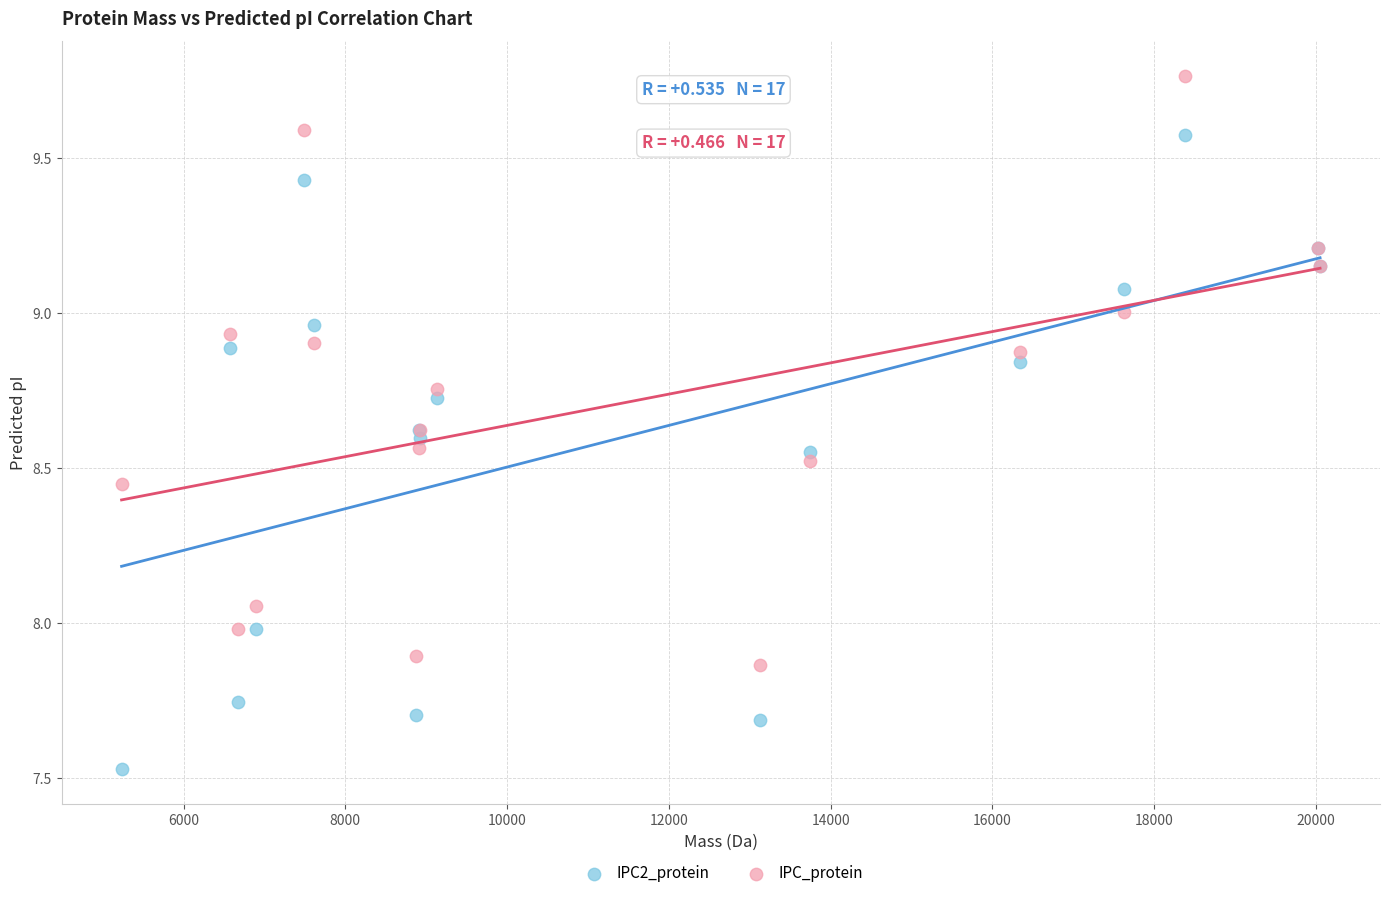

Which series contains the highest Y value?

IPC_protein